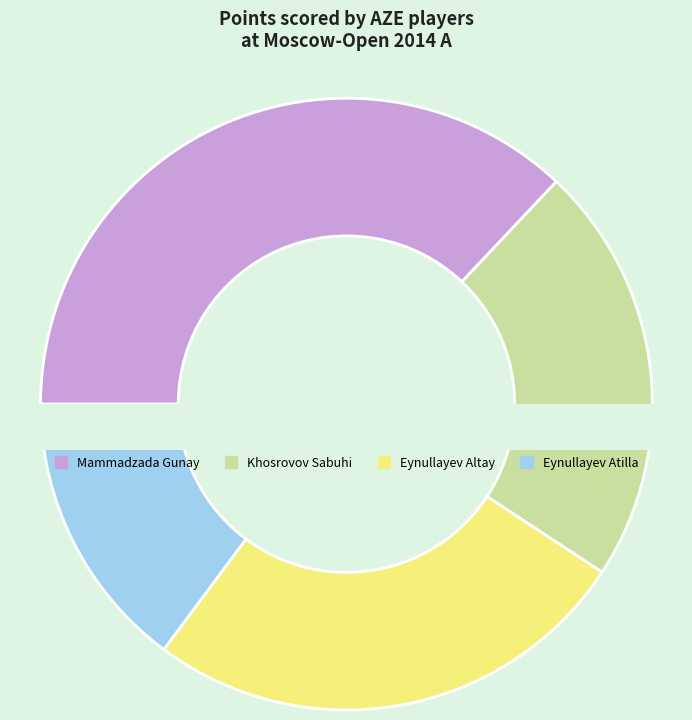

Approximately how many times larger is the value at Eynullayev Altay compared to Khosrovov Sabuhi?

1.2